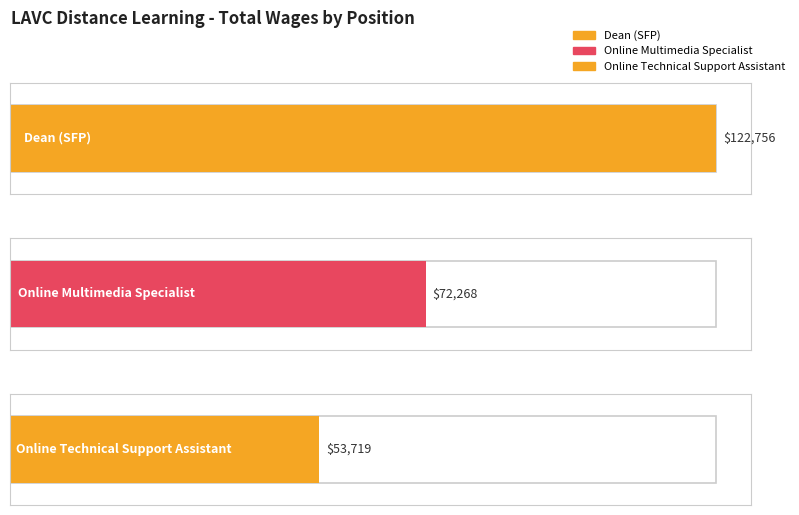

The chart shows a value of 189487 at Dean (SFP). True or false?

False